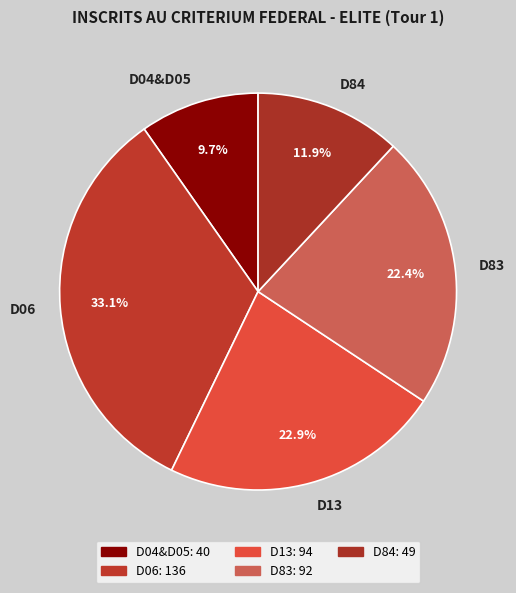

To the nearest percent, what is the combined percentage of D04&D05 and D13?

33%